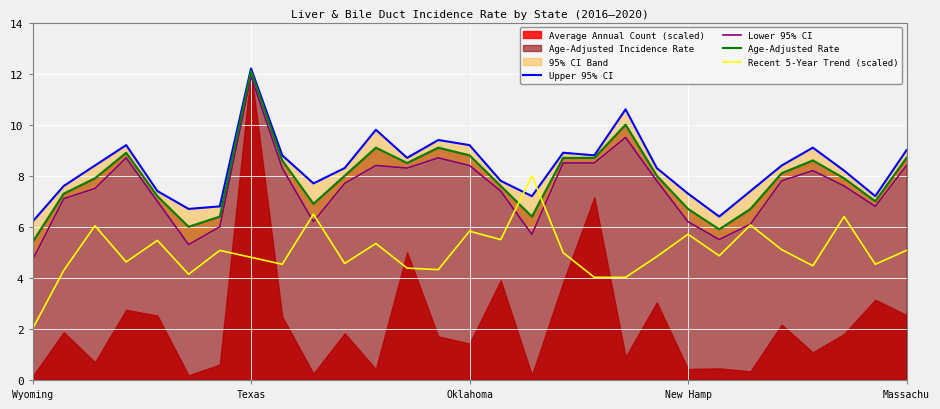

True or false: Age-Adjusted Rate and Lower 95% CI cross at least once.

False